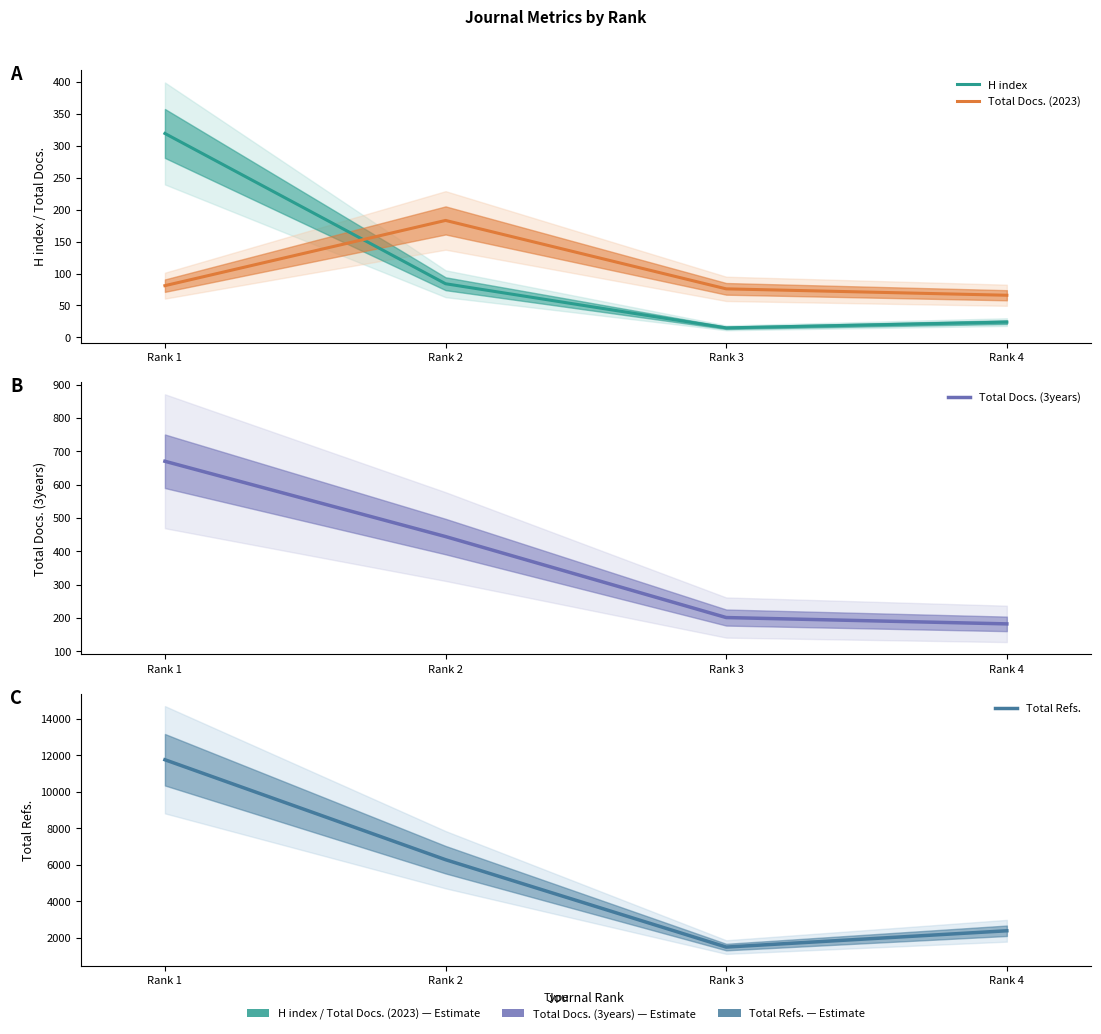

How many series are shown in this chart?

4